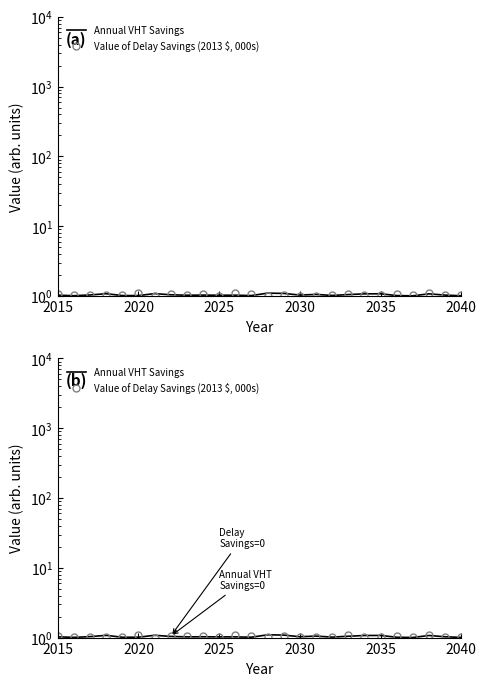

How many lines are shown in the chart?

2